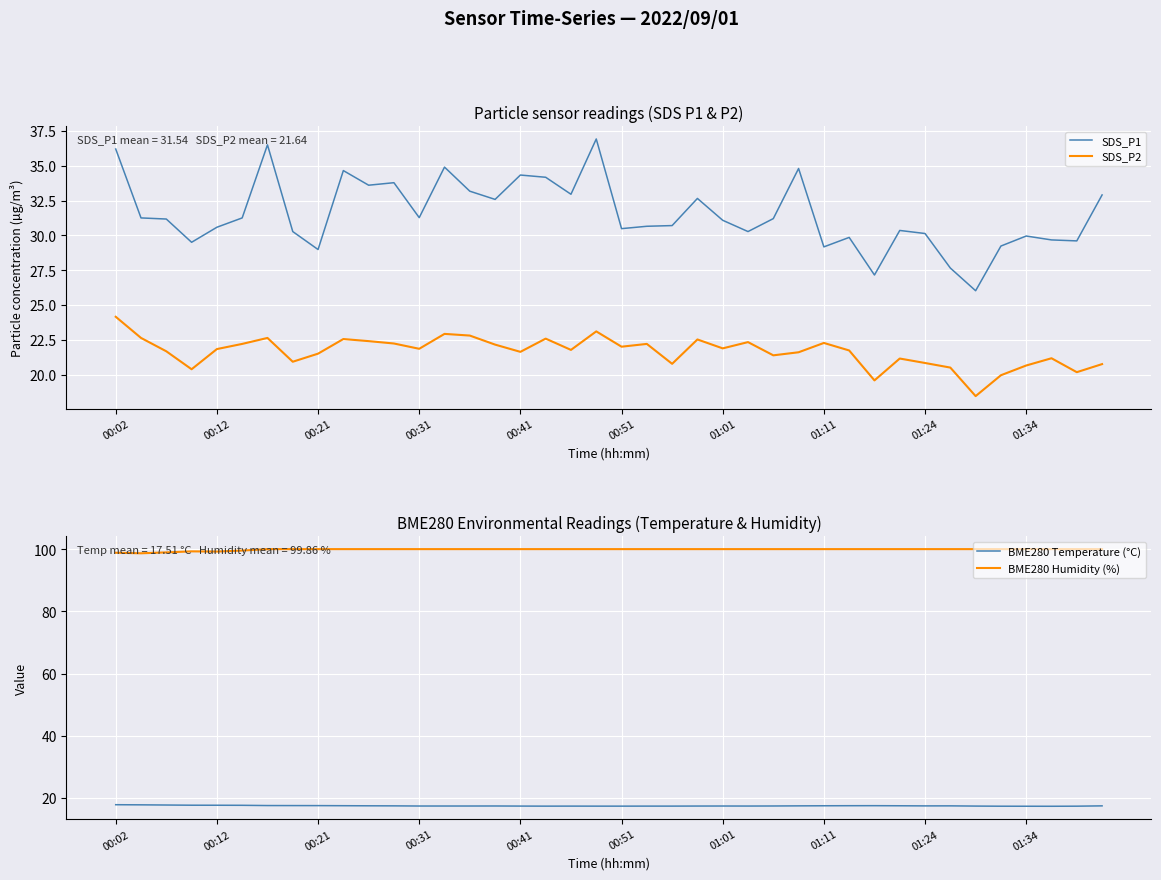

Reading left to right, extract all data points from this chart.

SDS_P1: 36.2	31.2	31.2	29.5	30.6	31.2	36.5	30.3	29.0	34.6	33.6	33.8	31.3	34.9	33.2	32.6	34.3	34.2	33.0	36.9	30.5	30.6	30.7	32.6	31.1	30.3	31.2	34.8	29.2	29.9	27.1	30.4	30.1	27.6	26.0	29.2	29.9	29.7	29.6	32.9
SDS_P2: 24.1	22.6	21.7	20.4	21.8	22.2	22.6	20.9	21.5	22.6	22.4	22.2	21.9	22.9	22.8	22.1	21.6	22.6	21.8	23.1	22.0	22.2	20.8	22.5	21.9	22.3	21.4	21.6	22.3	21.7	19.6	21.1	20.8	20.5	18.4	19.9	20.6	21.2	20.2	20.8
BME280 Temperature (°C): 17.9	17.8	17.8	17.7	17.7	17.7	17.6	17.6	17.6	17.6	17.5	17.5	17.4	17.4	17.4	17.5	17.4	17.4	17.4	17.4	17.4	17.4	17.4	17.4	17.4	17.4	17.5	17.5	17.5	17.6	17.6	17.5	17.5	17.5	17.4	17.4	17.4	17.4	17.4	17.5
BME280 Humidity (%): 98.8	98.7	99.0	99.3	99.2	99.5	100.0	100.0	100.0	100.0	100.0	100.0	100.0	100.0	100.0	100.0	100.0	100.0	100.0	100.0	100.0	100.0	100.0	100.0	100.0	100.0	100.0	100.0	100.0	100.0	100.0	100.0	100.0	100.0	100.0	100.0	100.0	100.0	100.0	100.0